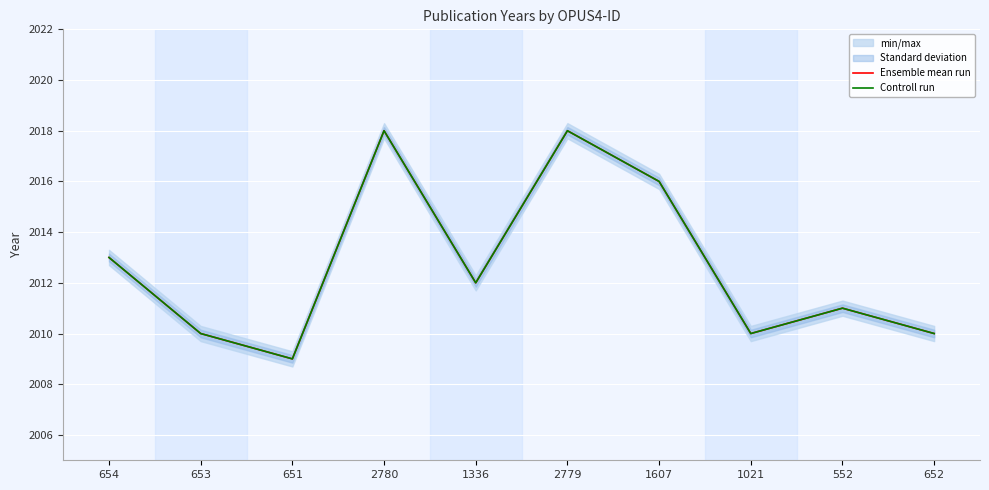

What position from the left is 1607?

7